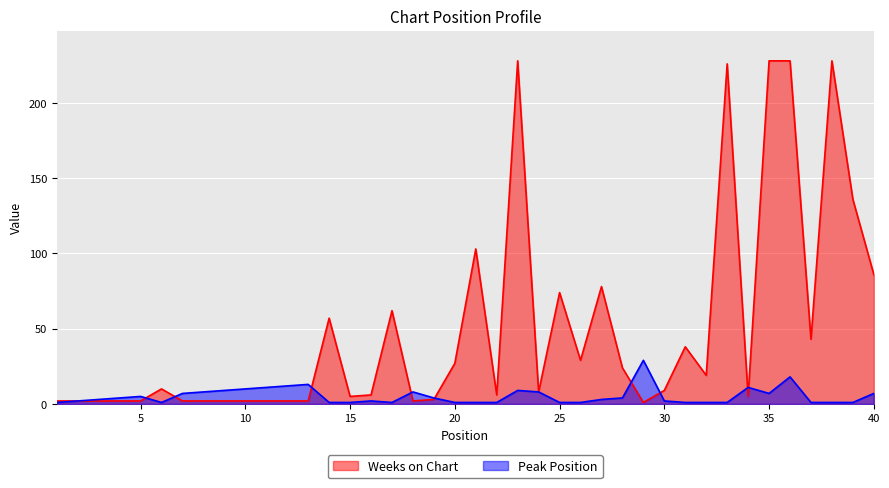

Is it true that Weeks on Chart equals 41 at 25?

False